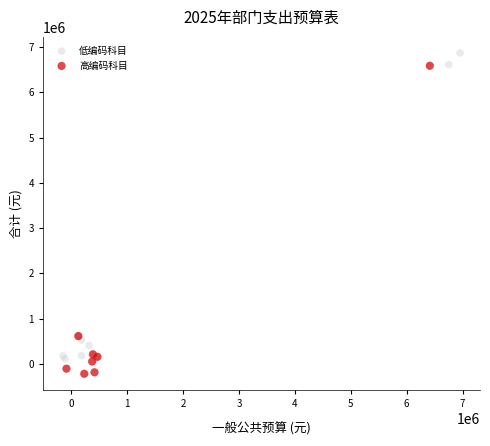

Which series contains the highest Y value?

低编码科目